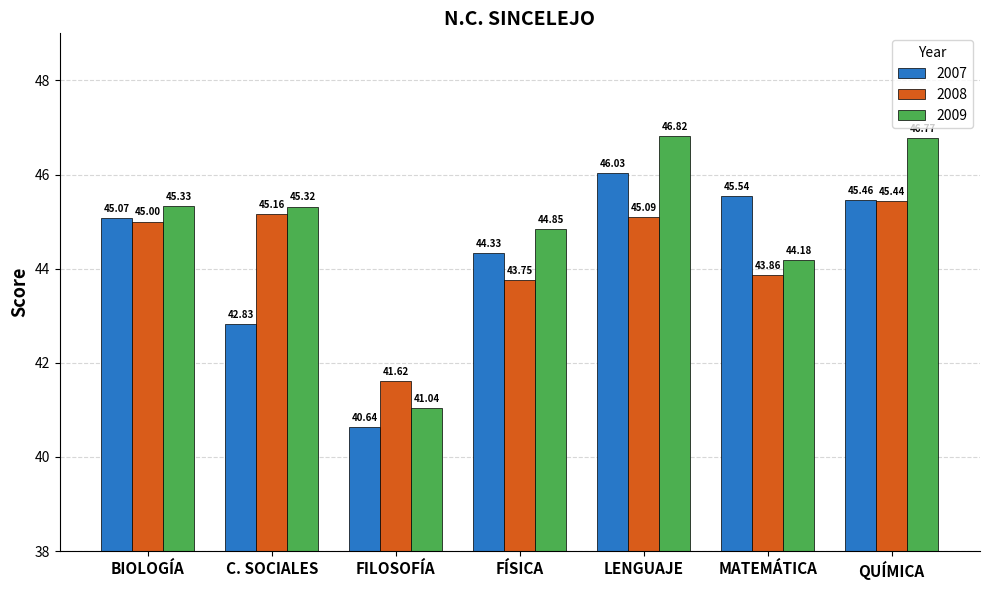

Which series has the widest spread of values?

2009